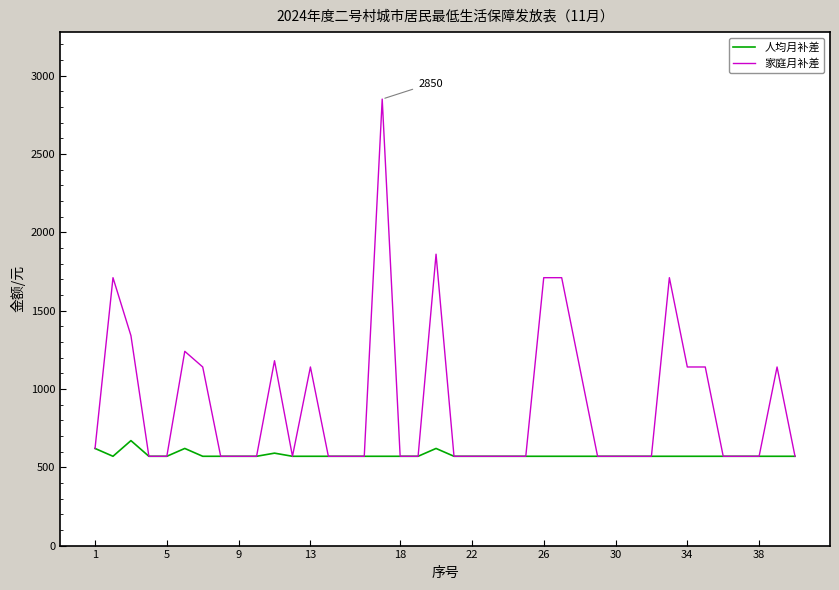

How many lines are shown in the chart?

2